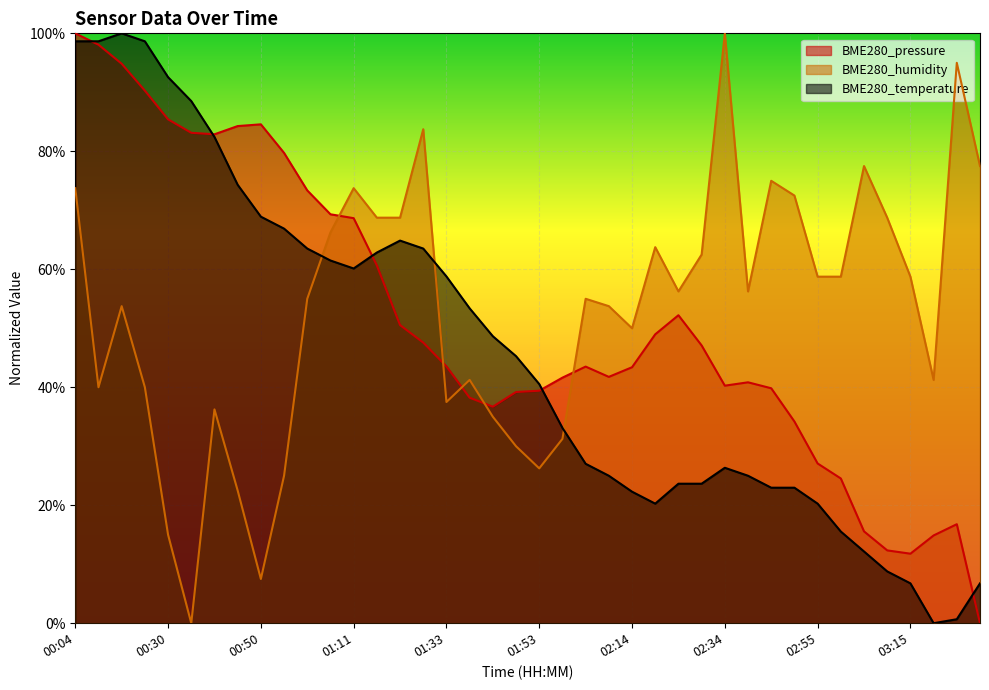

Which category has the highest value in the BME280_temperature series?

00:14